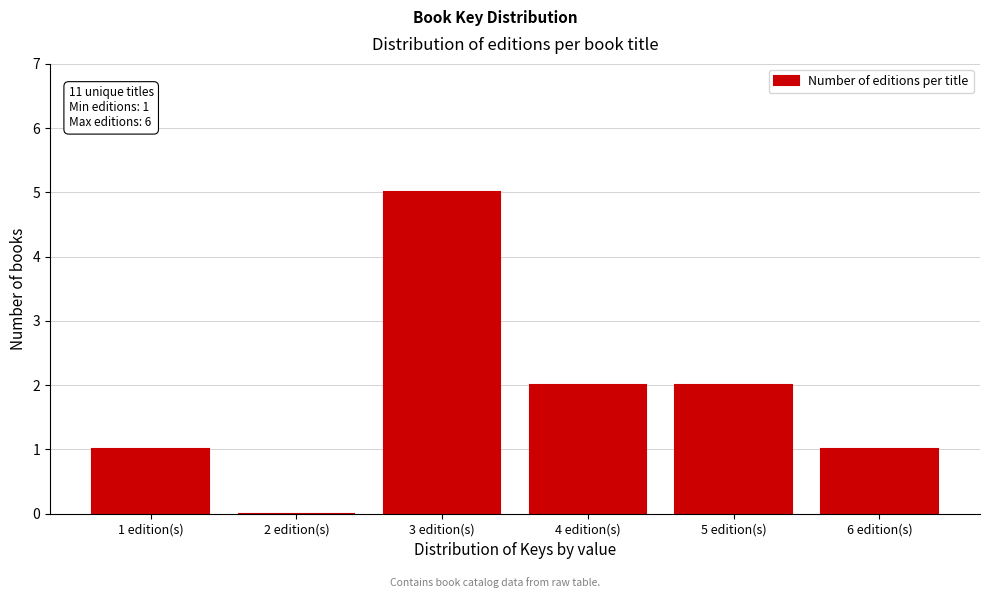

Reading left to right, extract all data points from this chart.

1 edition(s)=1	2 edition(s)=0	3 edition(s)=5	4 edition(s)=2	5 edition(s)=2	6 edition(s)=1